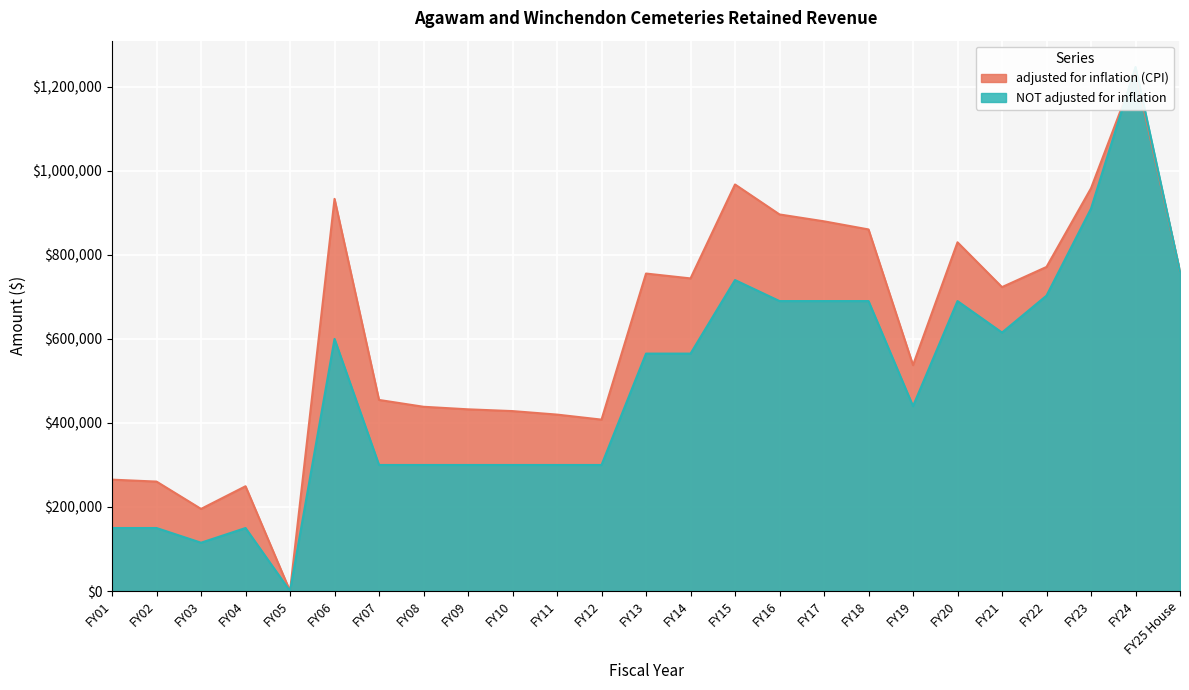

Between which two adjacent categories do adjusted for inflation (CPI) and NOT adjusted for inflation first intersect?

FY23 and FY24